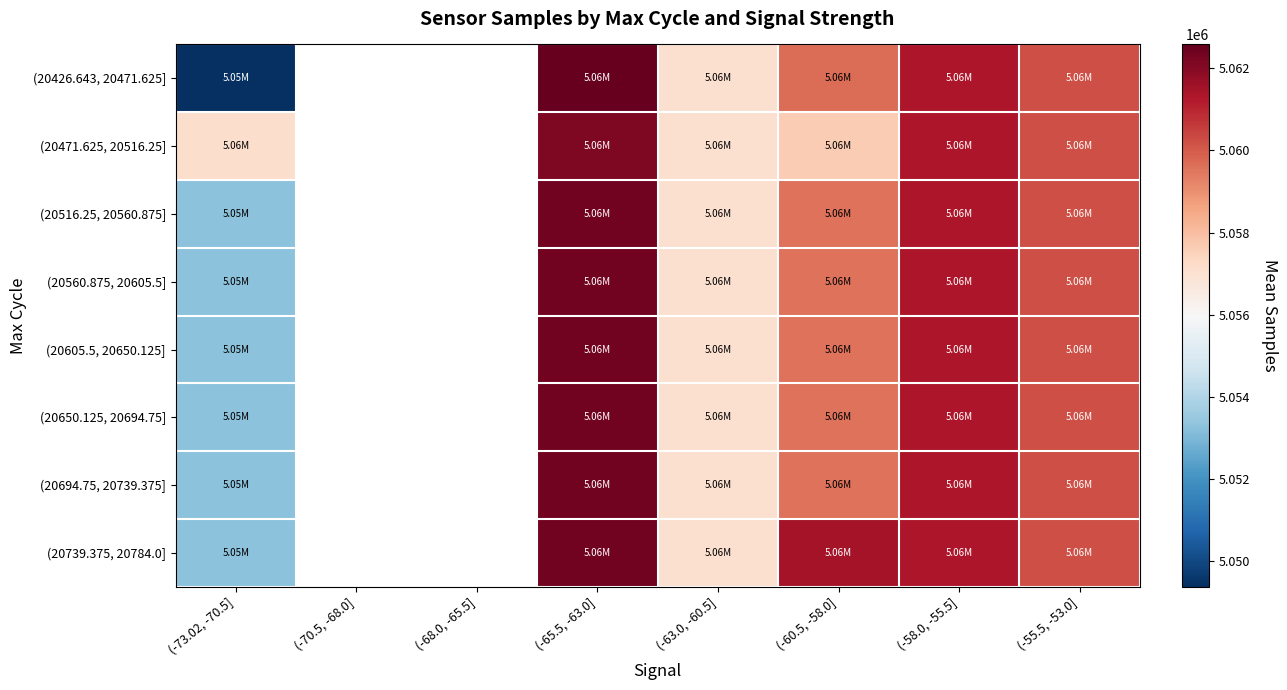

Which series has the largest range (max minus min)?

(20426.643, 20471.625]